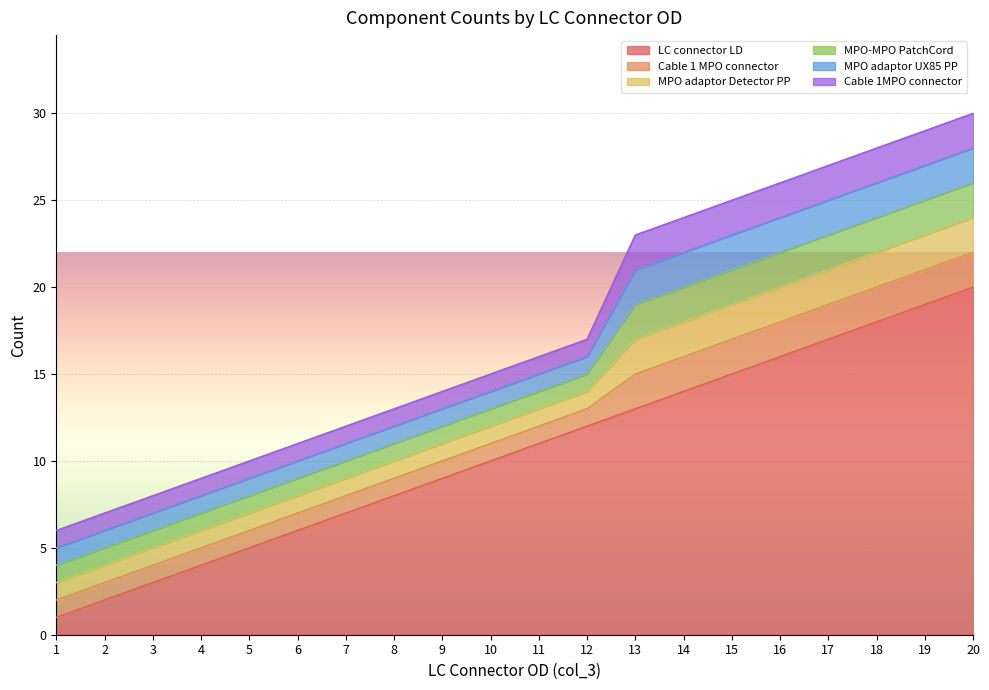

Reading right to left, what are all the values shown in this chart?

LC connector LD: 20	19	18	17	16	15	14	13	12	11	10	9	8	7	6	5	4	3	2	1
Cable 1 MPO connector: 2	2	2	2	2	2	2	2	1	1	1	1	1	1	1	1	1	1	1	1
MPO adaptor Detector PP: 2	2	2	2	2	2	2	2	1	1	1	1	1	1	1	1	1	1	1	1
MPO-MPO PatchCord: 2	2	2	2	2	2	2	2	1	1	1	1	1	1	1	1	1	1	1	1
MPO adaptor UX85 PP: 2	2	2	2	2	2	2	2	1	1	1	1	1	1	1	1	1	1	1	1
Cable 1MPO connector: 2	2	2	2	2	2	2	2	1	1	1	1	1	1	1	1	1	1	1	1